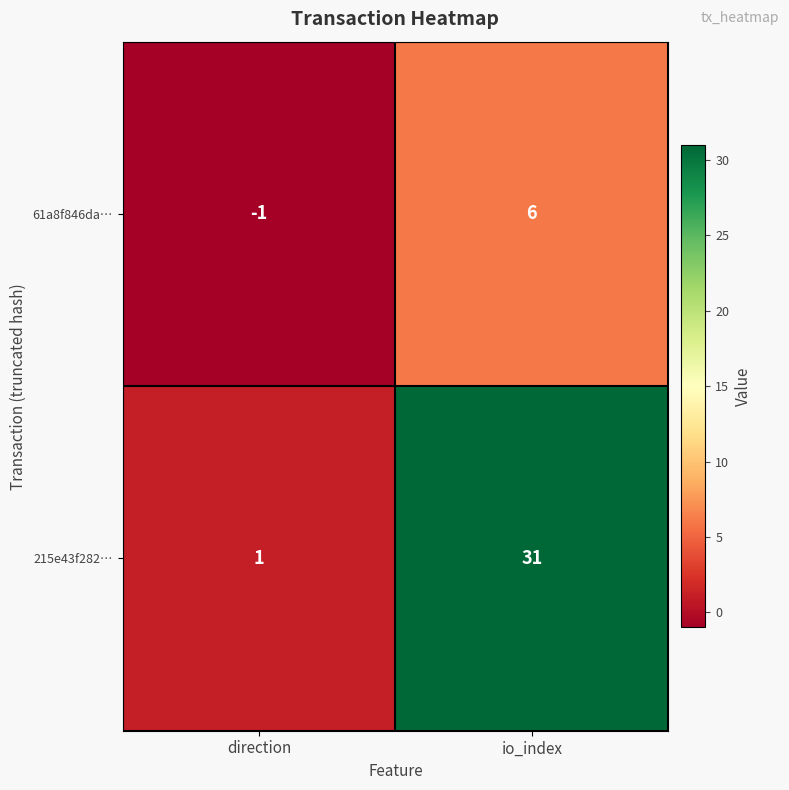

What is the average value of the 215e43f282… series?

16